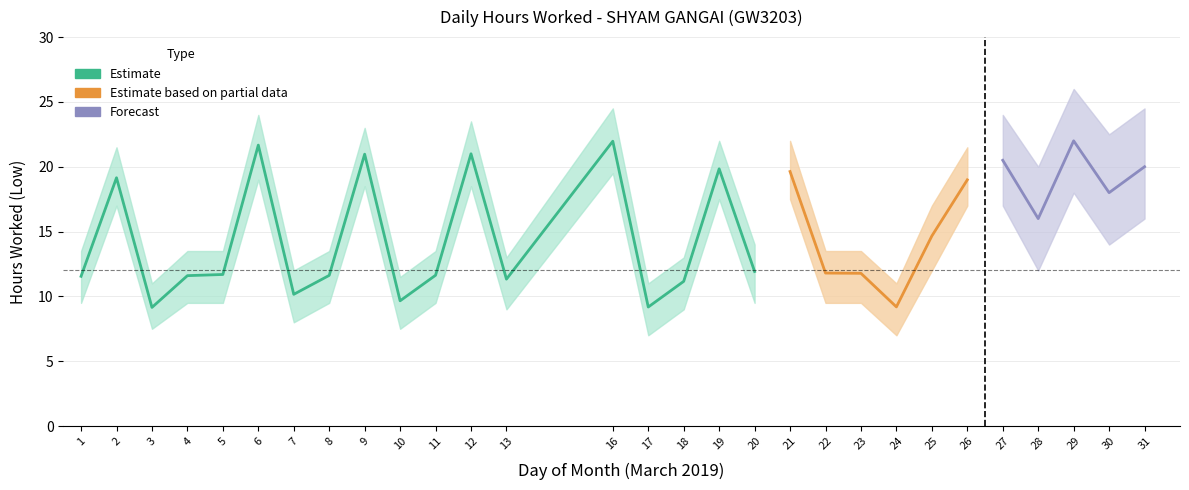

What is the sum of the Lower bound values at 26 and 9?

35.5